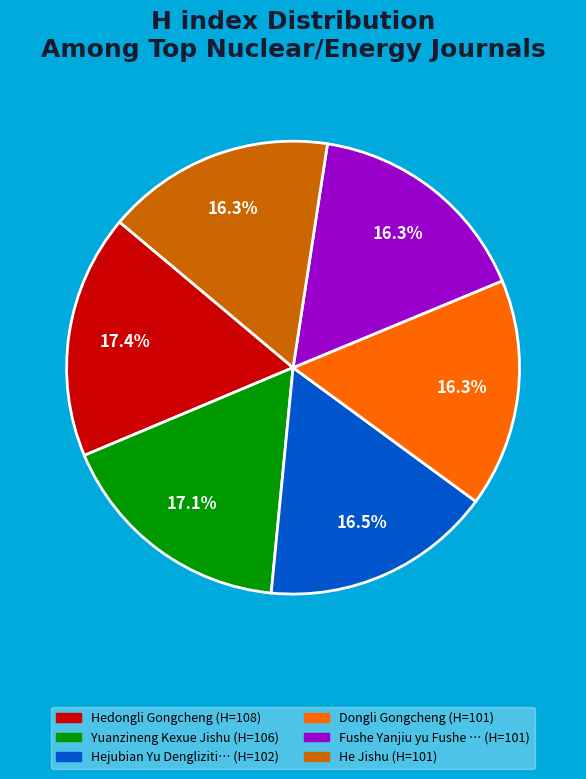

How many slices are in this pie chart?

6